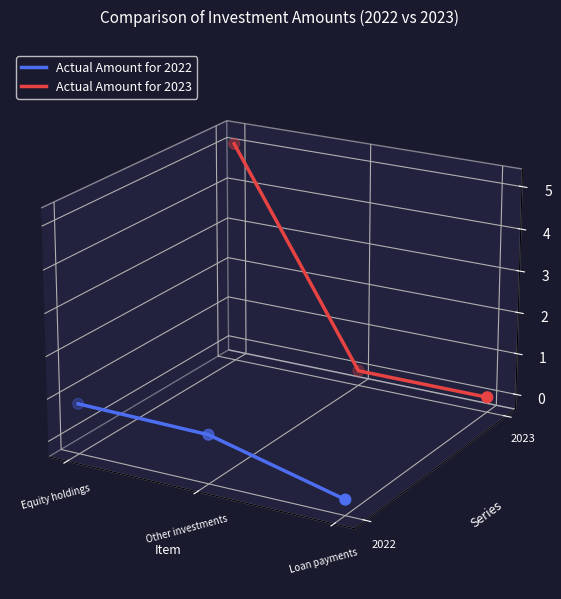

Which series has the largest Y range (max minus min)?

Actual Amount for 2023